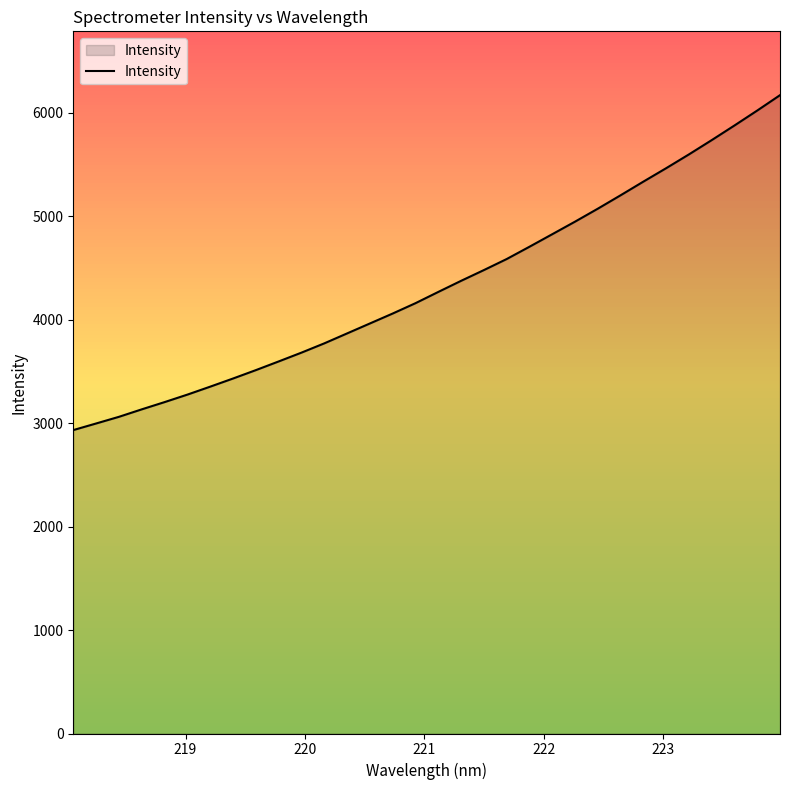

What is the maximum value shown in the chart?

6171.5